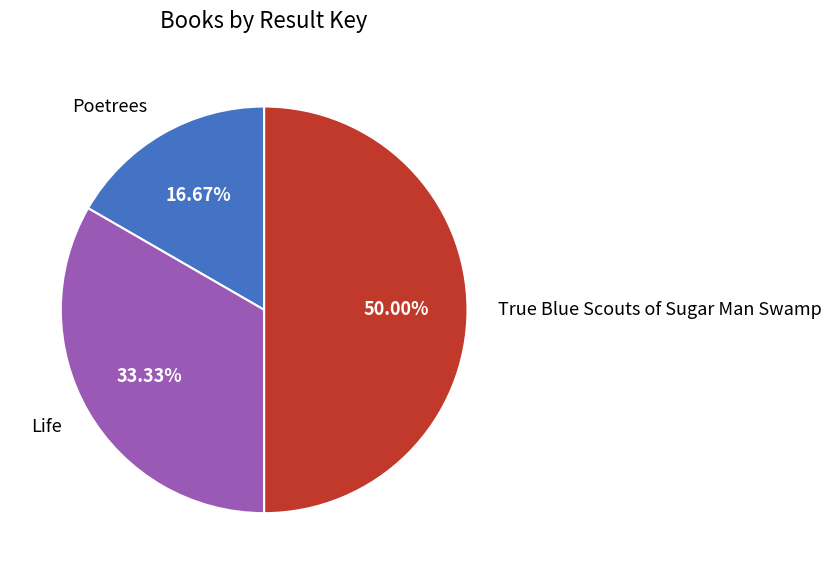

What percentage is NOT represented by Life?

66.7%